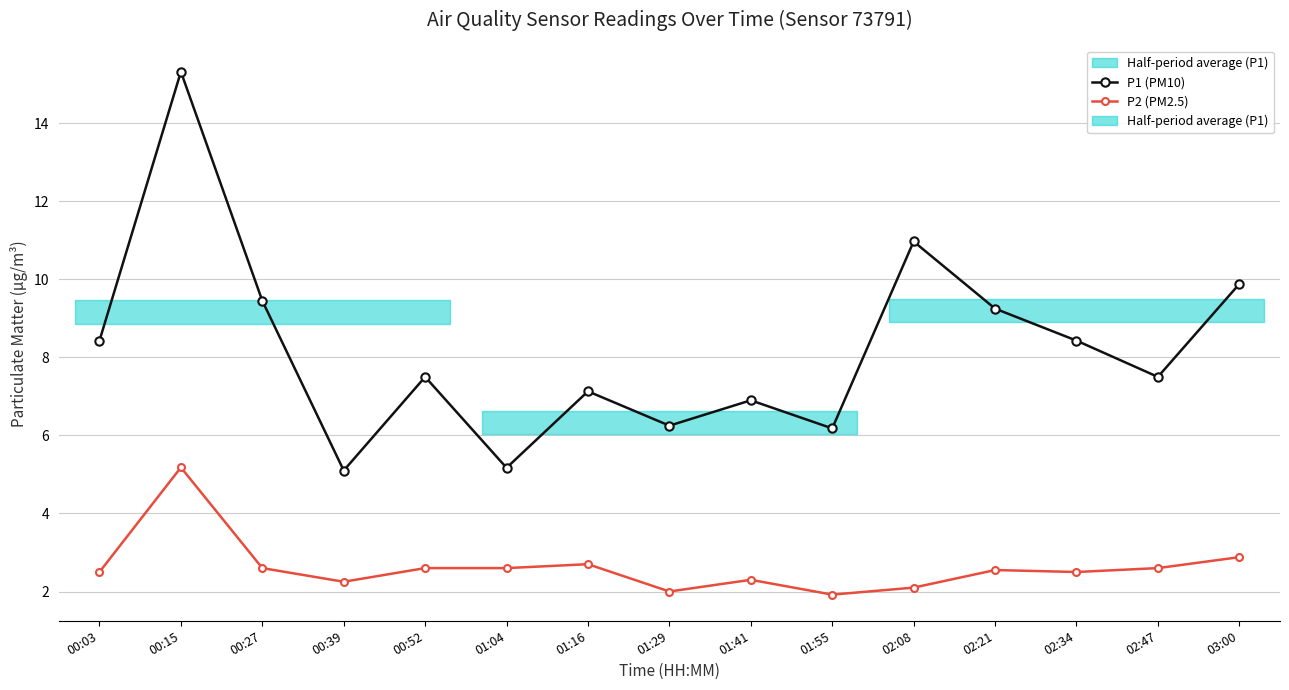

What is the spread (max minus min) of values at 02:47?

4.9